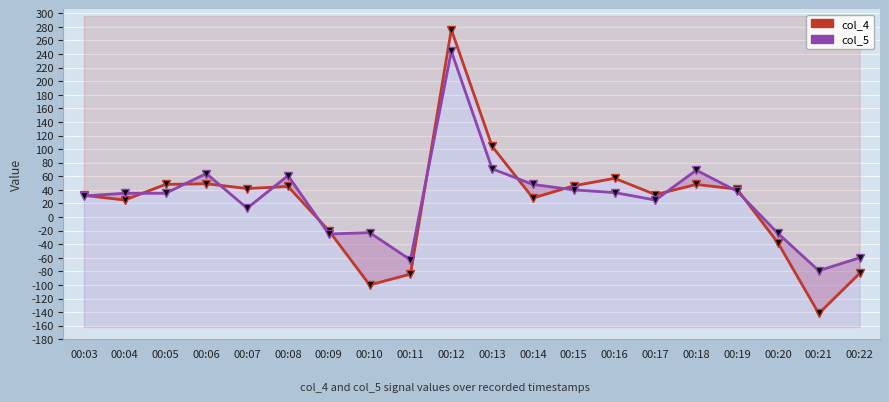

The col_5 series shows 54 at 00:19. True or false?

False